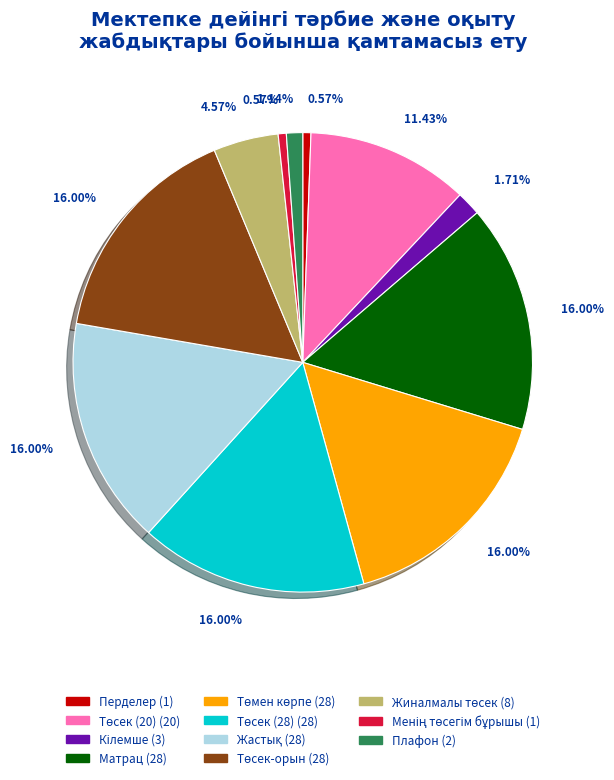

Does Перделер represent more than half of the total?

No